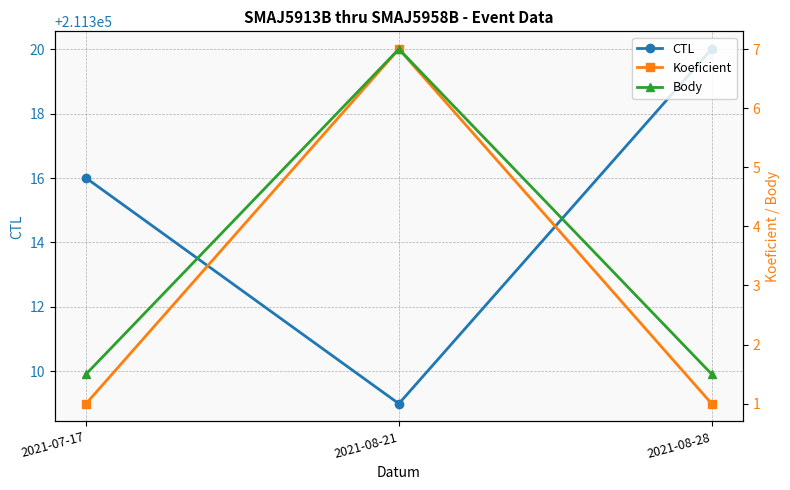

What is the smallest value displayed?

1.0